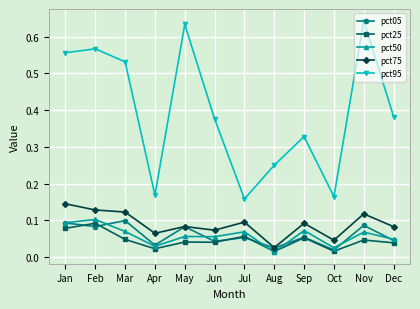

At which category does pct95 reach its first local valley?

Apr